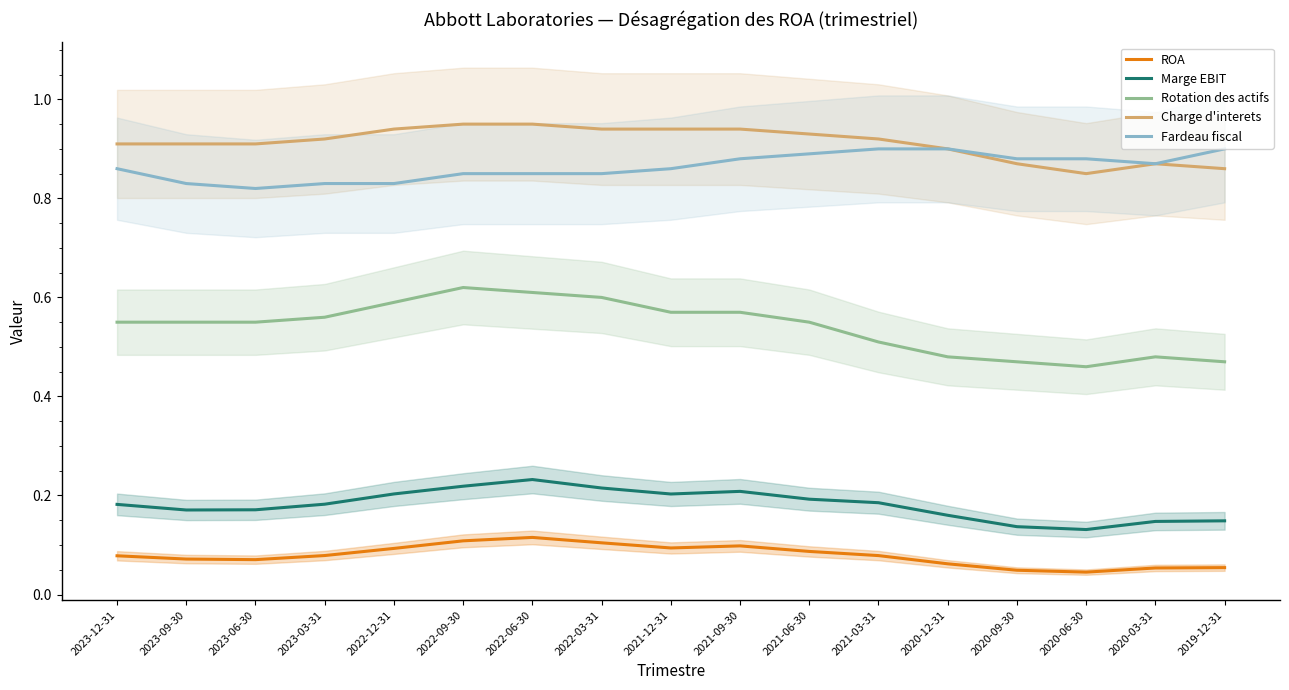

Which series has the widest spread of values?

Rotation des actifs